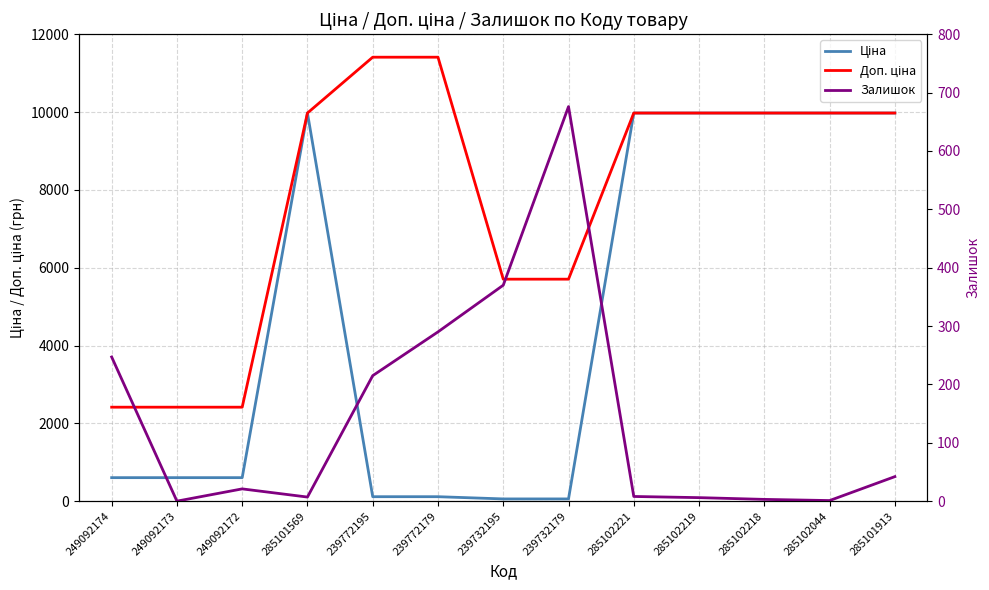

True or false: Ціна and Доп. ціна cross at least once.

False